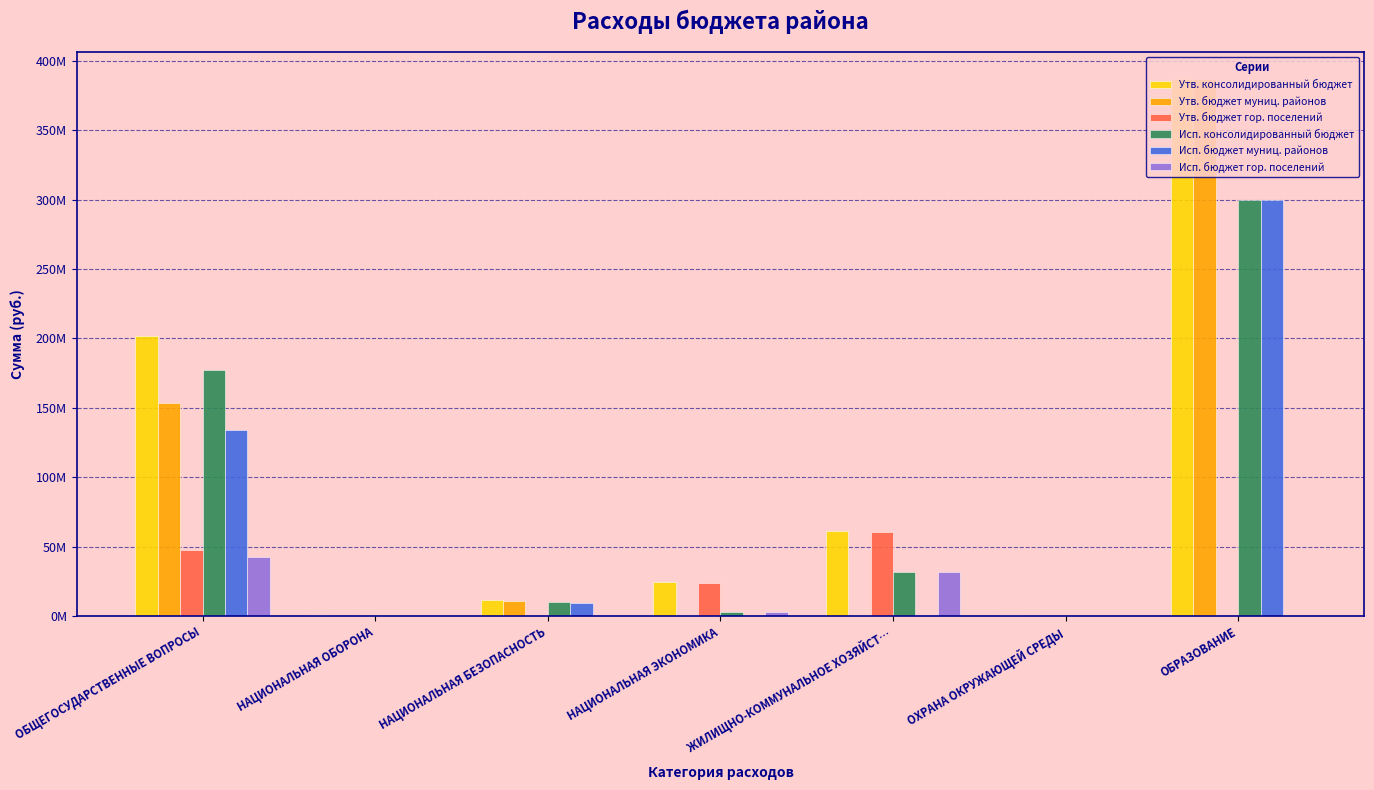

Where does the Исп. консолидированный бюджет series first go above 9990085?

ОБЩЕГОСУДАРСТВЕННЫЕ ВОПРОСЫ